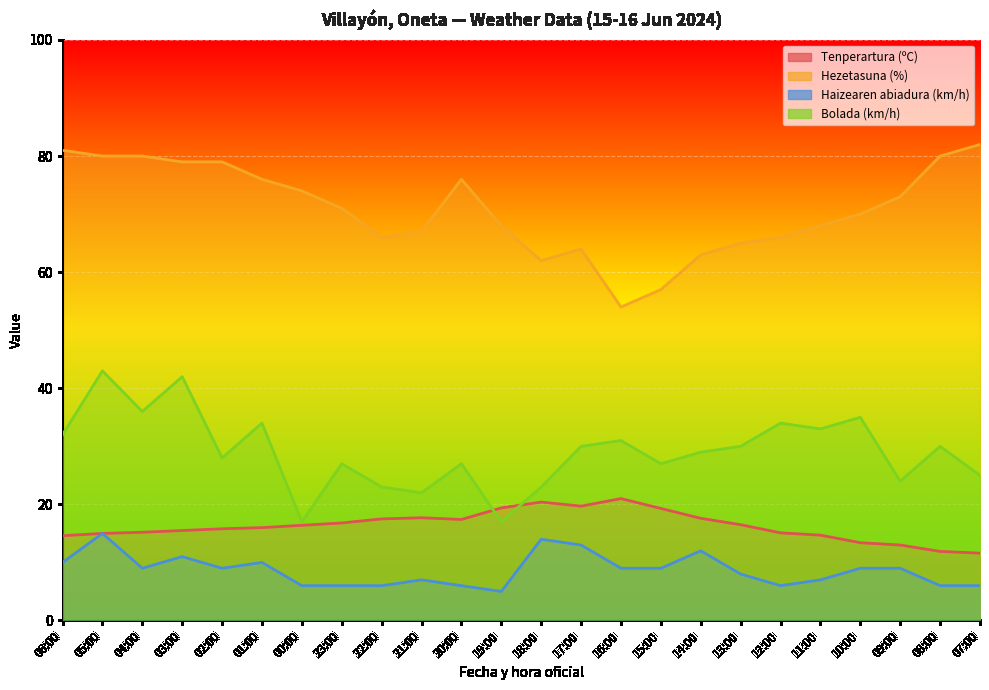

At which label is Hezetasuna (%) closest to 68?

19:00